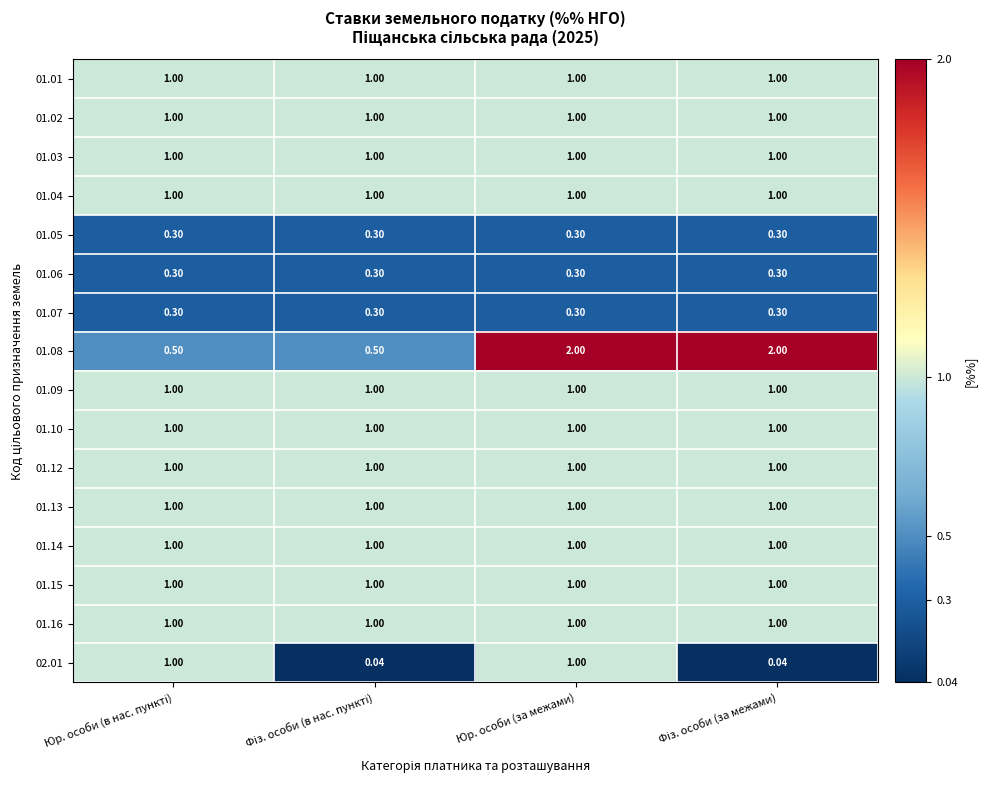

At which category is the sum across all series the highest?

Юр. особи (за межами)